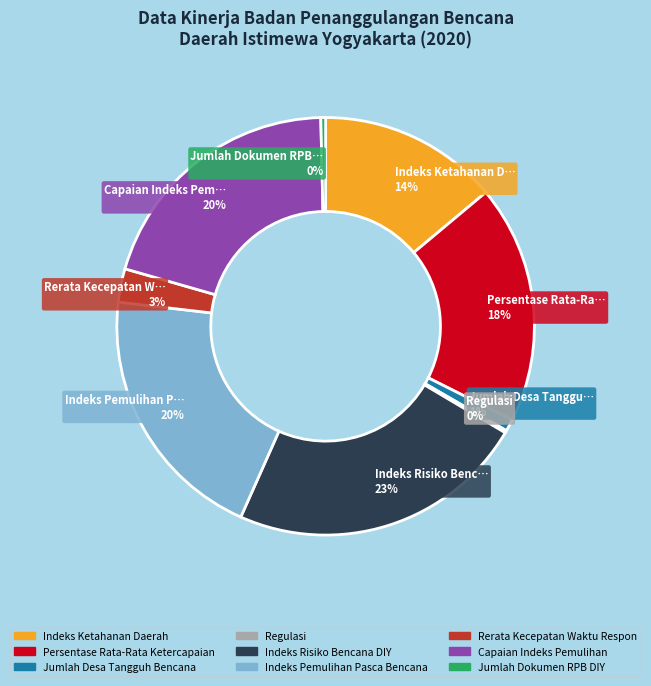

To the nearest percent, what is the average slice percentage?

11%